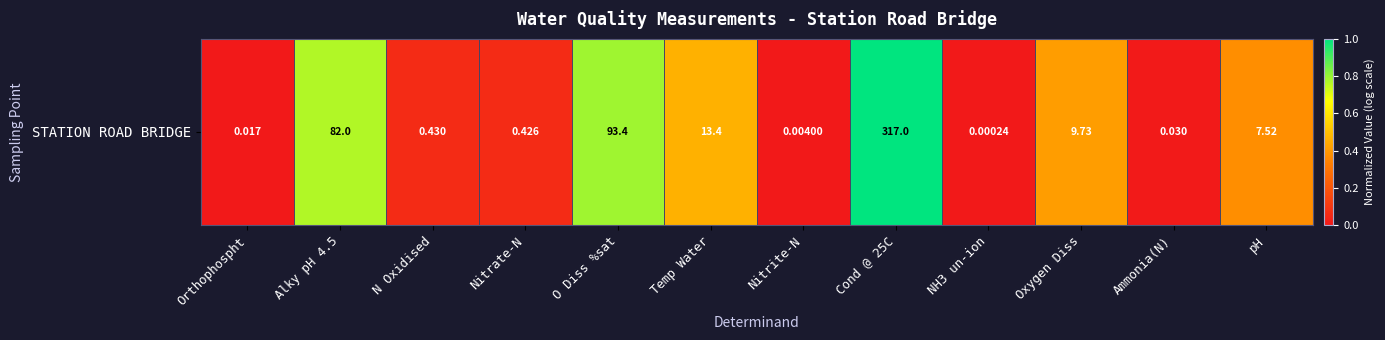

List the labels in order of value, largest first.

Cond @ 25C, O Diss %sat, Alky pH 4.5, Temp Water, Oxygen Diss, pH, N Oxidised, Nitrate-N, Ammonia(N), Orthophospht, Nitrite-N, NH3 un-ion